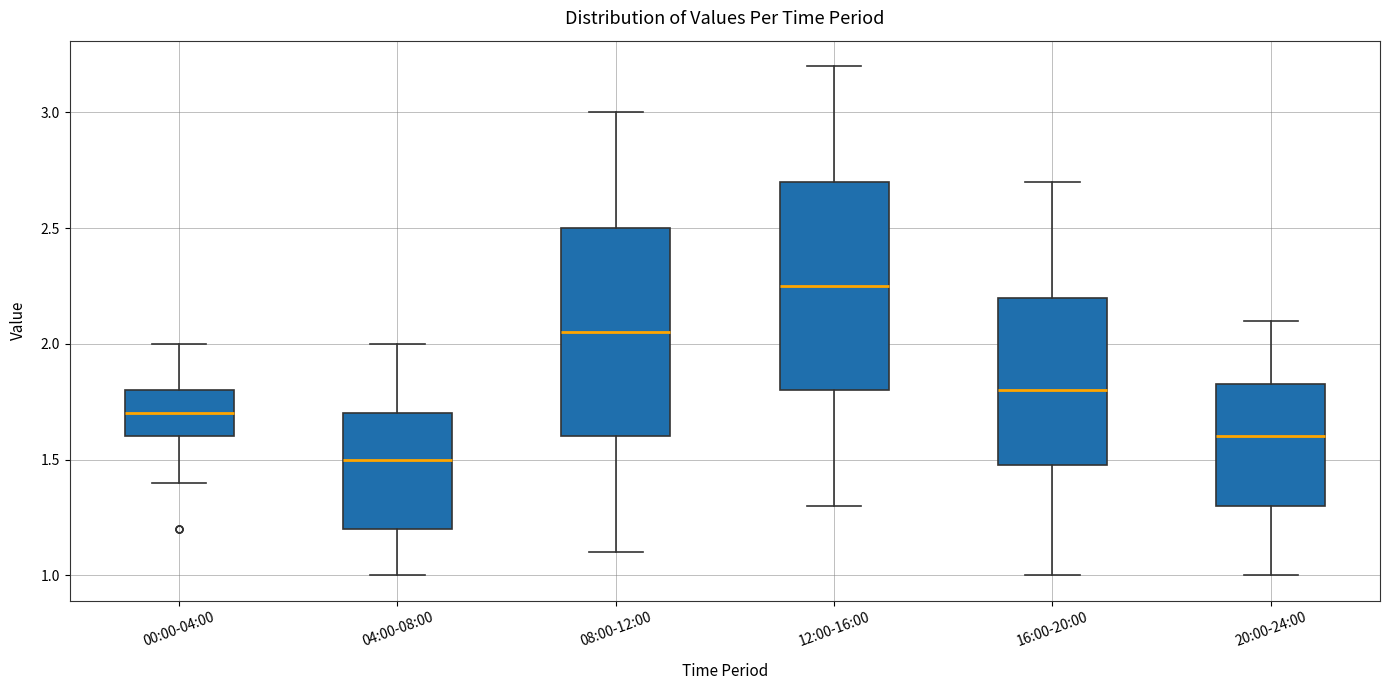

Reading left to right, transcribe this box plot: for each box, give where its median line is, the range the box spans, and where its two whiskers end, as read against the y-axis. The values are not printed on the chart, so give them approximately, as read against the axis.

00:00-04:00: median 1.70, box 1.60 to 1.80, whiskers 1.40 to 2.00
04:00-08:00: median 1.50, box 1.20 to 1.70, whiskers 1.00 to 2.00
08:00-12:00: median 2.05, box 1.60 to 2.50, whiskers 1.10 to 3.00
12:00-16:00: median 2.25, box 1.80 to 2.70, whiskers 1.30 to 3.20
16:00-20:00: median 1.80, box 1.50 to 2.20, whiskers 1.00 to 2.70
20:00-24:00: median 1.60, box 1.30 to 1.85, whiskers 1.00 to 2.10